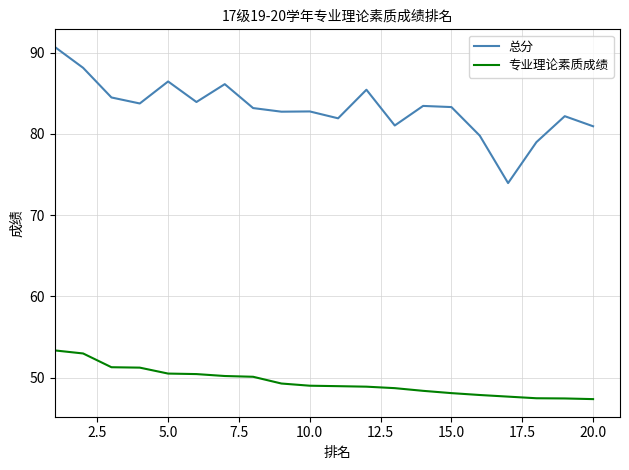

What is the minimum value for 专业理论素质成绩?

47.4